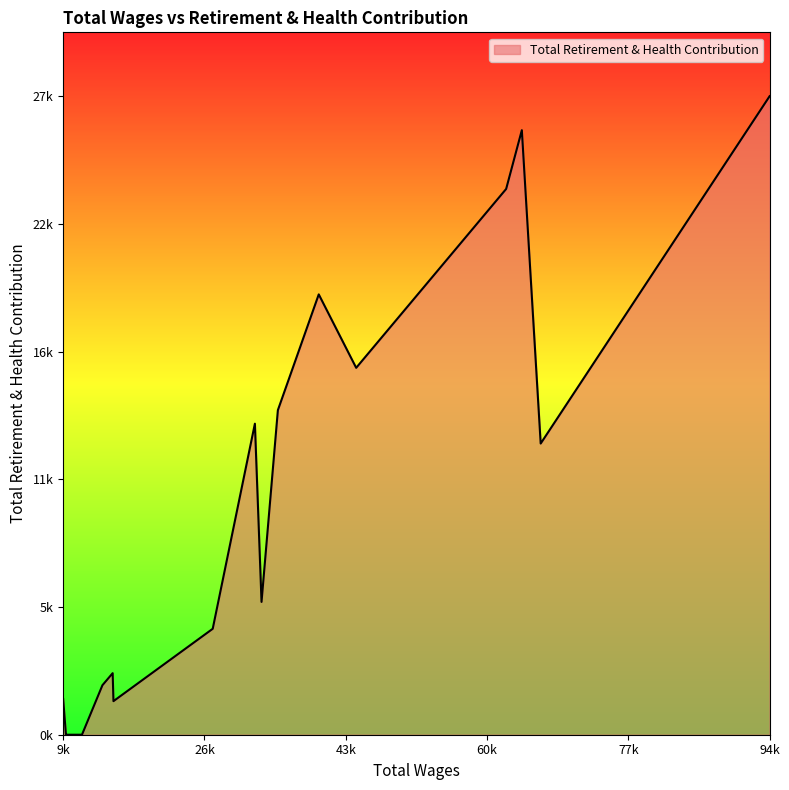

What is the sum of all values?

170732